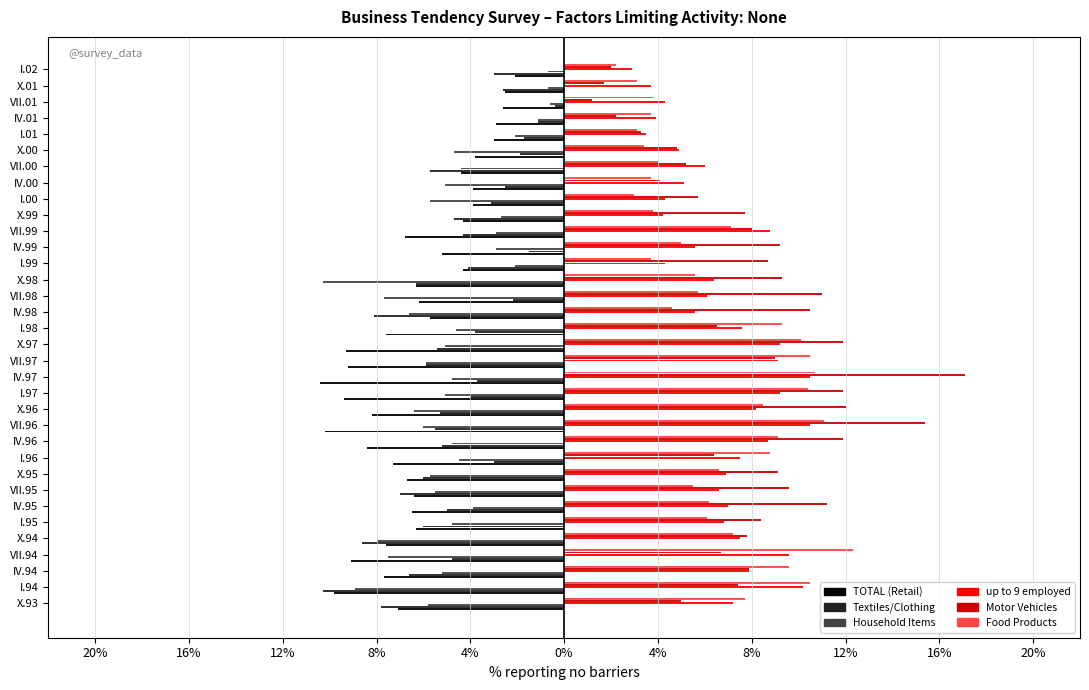

Reading left to right, transcribe all the data shown in this chart.

TOTAL (Retail): -7.1	-9.8	-7.7	-9.1	-7.6	-6.3	-6.5	-6.4	-6.7	-7.3	-8.4	-10.2	-8.2	-9.4	-10.4	-9.2	-9.3	-7.6	-5.7	-6.2	-6.3	-4.3	-5.2	-6.8	-4.3	-3.9	-3.9	-4.4	-3.8	-3.0	-2.9	-2.6	-2.5	-2.1
Textiles/Clothing: -7.8	-10.3	-6.6	-4.8	-8.6	-6.0	-5.0	-7.0	-6.0	-3.0	-5.2	-5.5	-5.3	-4.0	-3.7	-5.9	-5.4	-3.8	-8.1	-2.2	-6.3	-4.1	-1.5	-4.3	-4.7	-3.1	-2.5	-5.7	-1.9	-1.7	-1.1	-0.4	-2.6	-3.0
Household Items: -5.8	-8.9	-5.2	-7.5	-8.0	-4.8	-3.9	-5.5	-5.7	-4.5	-4.8	-6.0	-6.4	-5.1	-4.8	-5.9	-5.1	-4.6	-6.6	-7.7	-10.3	-2.1	-2.9	-2.9	-2.7	-5.7	-5.1	-4.4	-4.7	-2.1	-1.1	-0.6	-0.7	-0.7
up to 9 employed: 7.2	10.2	7.9	9.6	7.5	6.8	7.0	6.6	6.9	7.5	8.7	10.5	8.2	9.2	10.5	9.1	9.2	7.6	5.6	6.1	6.4	4.3	5.6	8.8	4.2	4.3	5.1	6.0	4.9	3.5	3.9	4.3	3.7	2.9
Motor Vehicles: 5.0	7.4	7.9	6.7	7.8	8.4	11.2	9.6	9.1	6.4	11.9	15.4	12.0	11.9	17.1	9.0	11.9	6.5	10.5	11.0	9.3	8.7	9.2	8.0	7.7	5.7	4.1	5.2	4.8	3.3	2.2	1.2	1.7	2.0
Food Products: 7.7	10.5	9.6	12.3	7.2	6.1	6.2	5.5	6.6	8.8	9.1	11.1	8.5	10.4	10.7	10.5	10.1	9.3	4.6	5.7	5.6	3.7	5.0	7.1	3.8	3.0	3.7	4.0	3.4	3.1	3.7	3.8	3.1	2.2